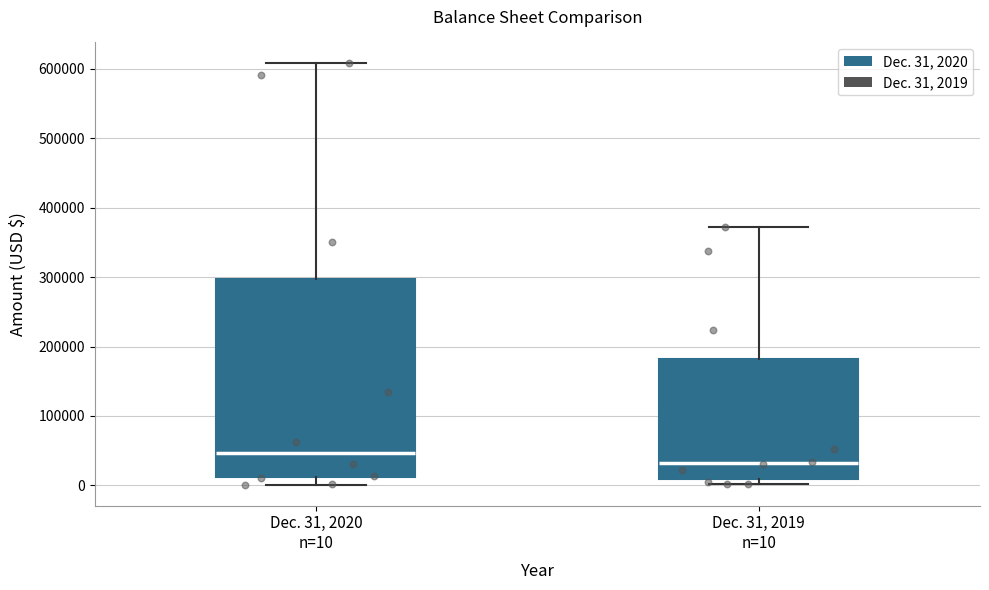

Reading left to right, transcribe this box plot: for each box, give where its median line is, the range the box spans, and where its two whiskers end, as read against the y-axis. The values are not printed on the chart, so give them approximately, as read against the axis.

Dec. 31, 2020 n=10: median 50000, box 10000 to 300000, whiskers 0 to 610000
Dec. 31, 2019 n=10: median 30000, box 10000 to 180000, whiskers 0 to 370000